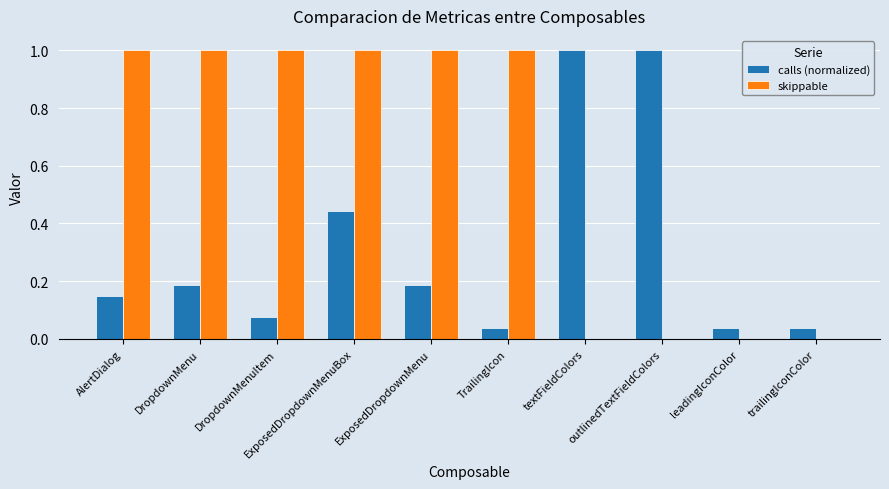

Is it true that calls (normalized) equals 1.0 at outlinedTextFieldColors?

True